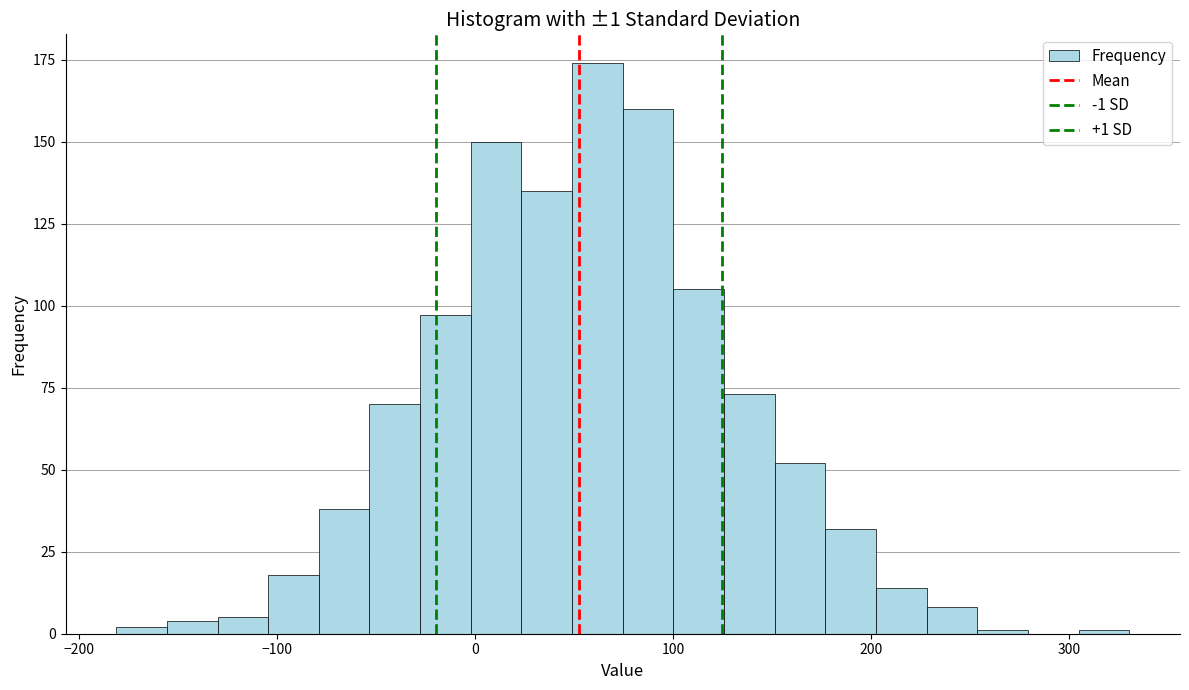

Around what value on the x-axis is the tallest bar? Give the approximate position of its centre, as read against the axis.

60